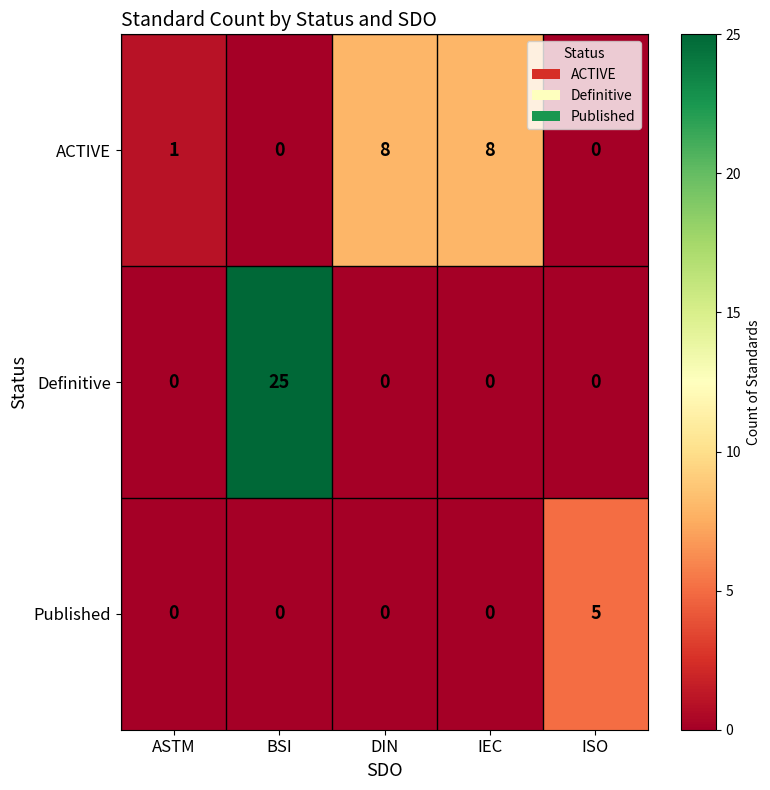

What is the spread (max minus min) of values at BSI?

25